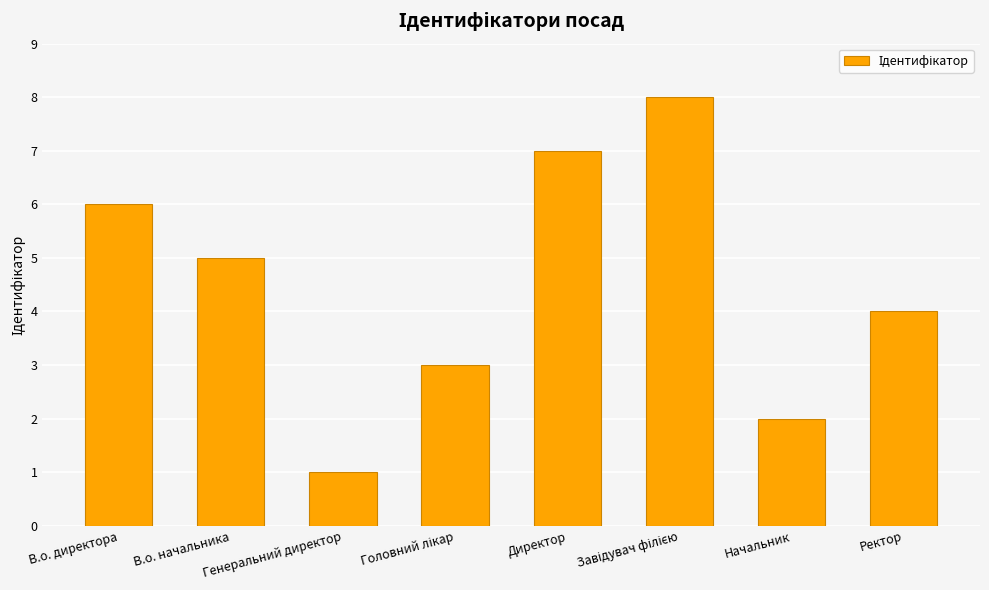

What is the sum of all values?

36